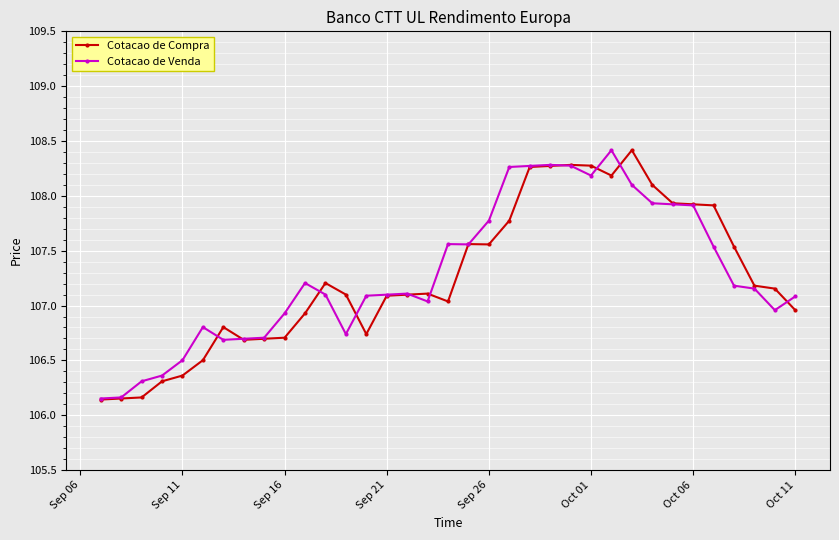

What is the value of the Cotacao de Venda point at the 3rd from the left?

106.3